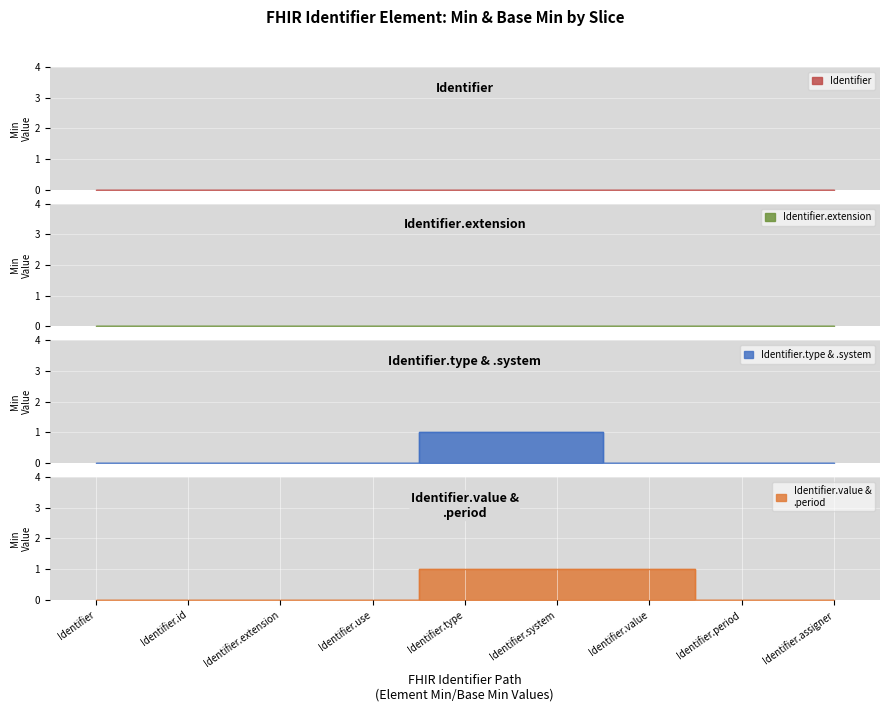

Is it true that Min equals 0 at Identifier?

True